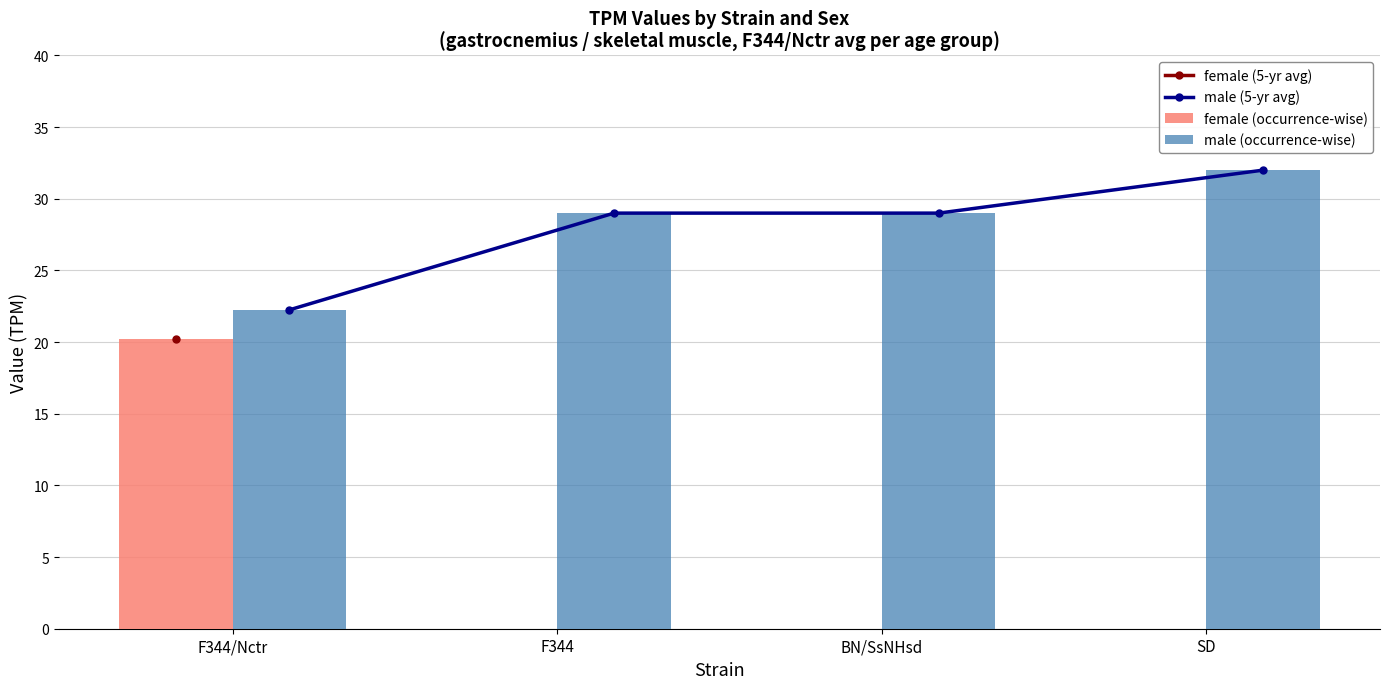

The value of female (occurrence-wise) at BN/SsNHsd is 0.0. True or false?

True